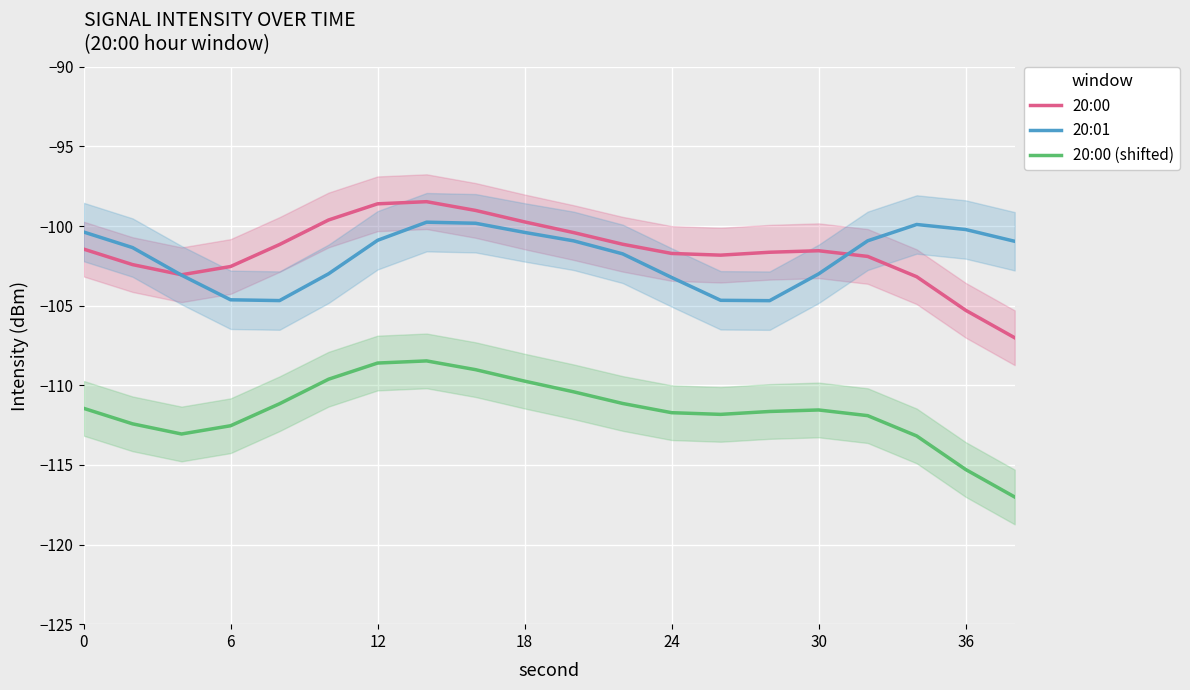

Reading right to left, what are all the values shown in this chart?

20:00: -107.0	-105.3	-103.2	-101.9	-101.5	-101.6	-101.8	-101.7	-101.1	-100.4	-99.7	-99.0	-98.5	-98.6	-99.6	-101.2	-102.5	-103.1	-102.4	-101.4
20:01: -101.0	-100.2	-99.9	-100.9	-103.0	-104.7	-104.7	-103.2	-101.7	-100.9	-100.4	-99.8	-99.8	-100.9	-103.0	-104.7	-104.6	-103.1	-101.3	-100.4
20:00 (shifted): -117.0	-115.3	-113.2	-111.9	-111.5	-111.6	-111.8	-111.7	-111.1	-110.4	-109.7	-109.0	-108.5	-108.6	-109.6	-111.2	-112.5	-113.1	-112.4	-111.4